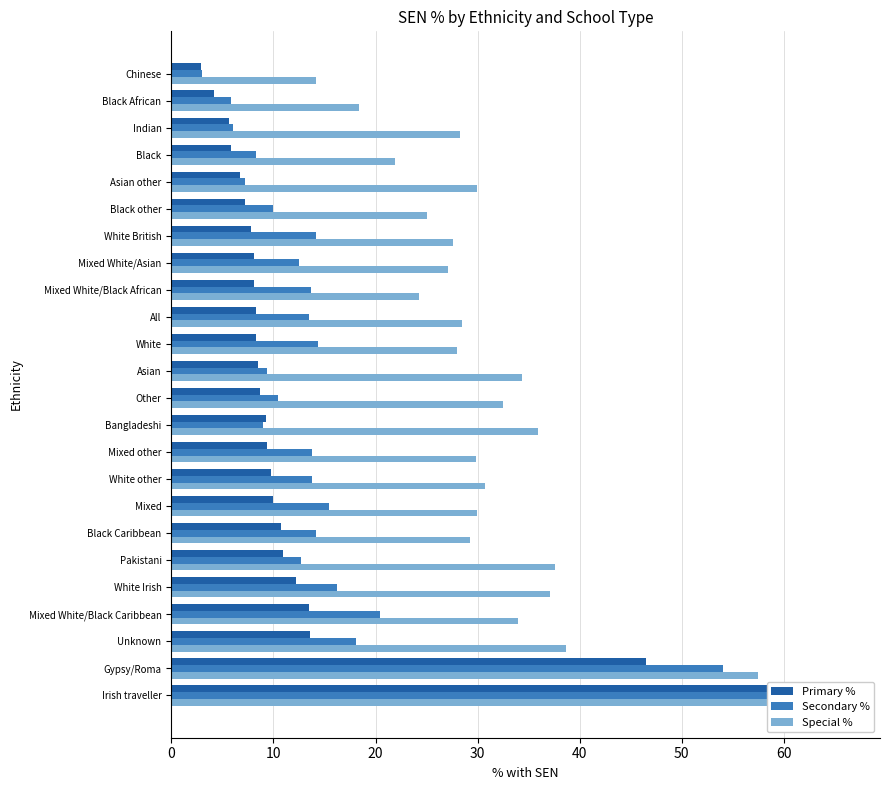

What is the average value of the Secondary % series?

15.7